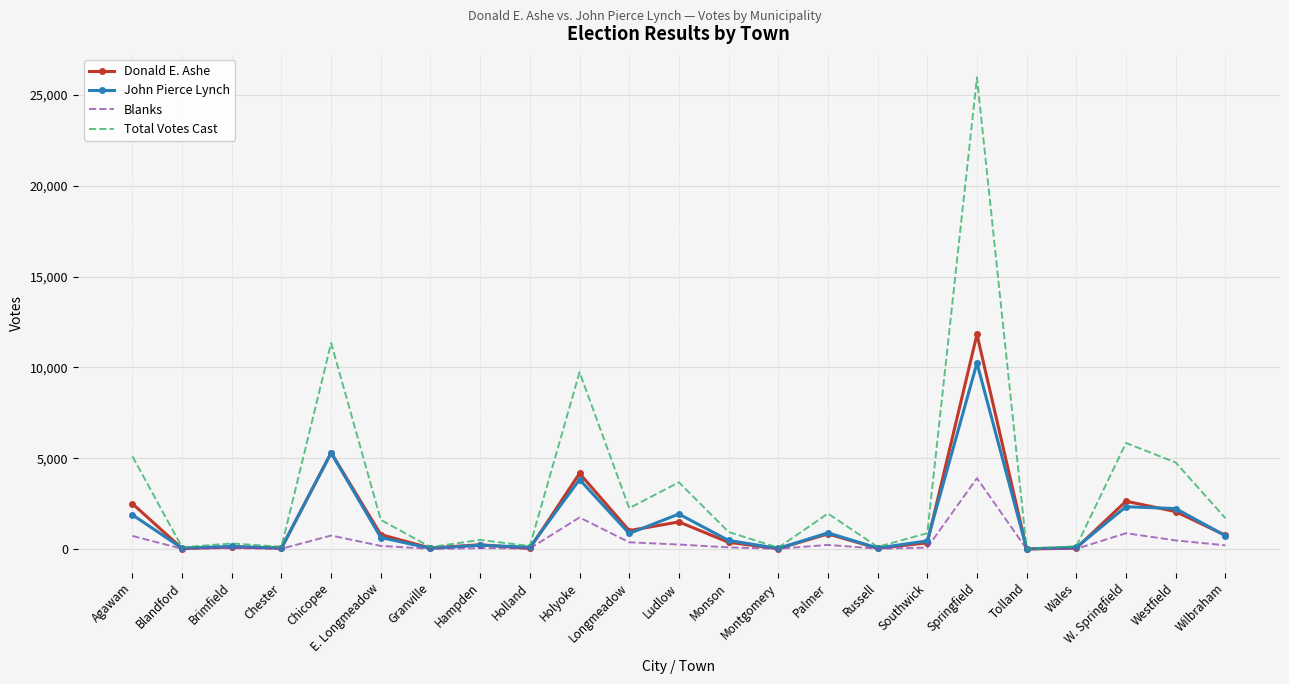

The Donald E. Ashe series shows 49 at Wales. True or false?

True